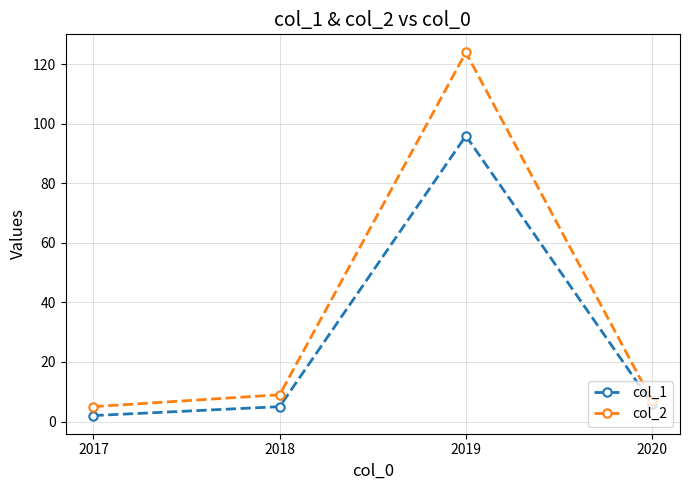

True or false: col_2 has a value of 9 at 2018.

True